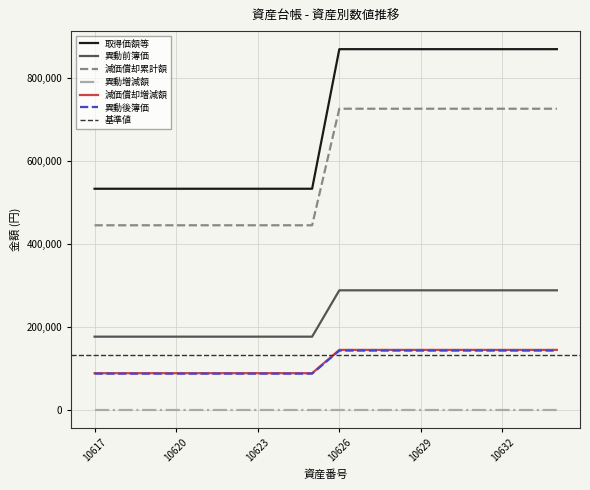

True or false: 減価償却増減額 and 取得価額等 cross at least once.

False